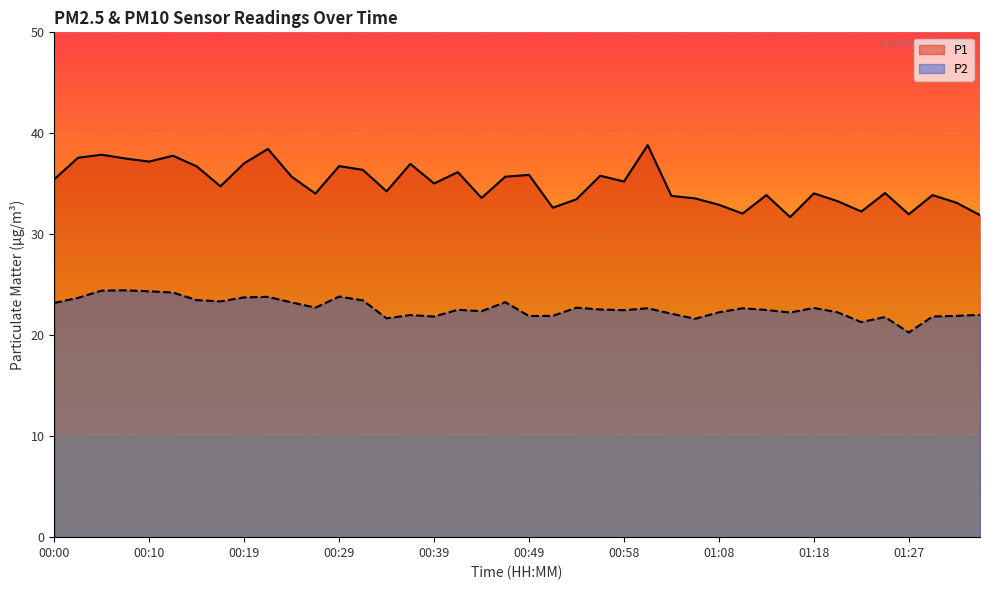

Does the chart display data point markers on the line(s)?

No